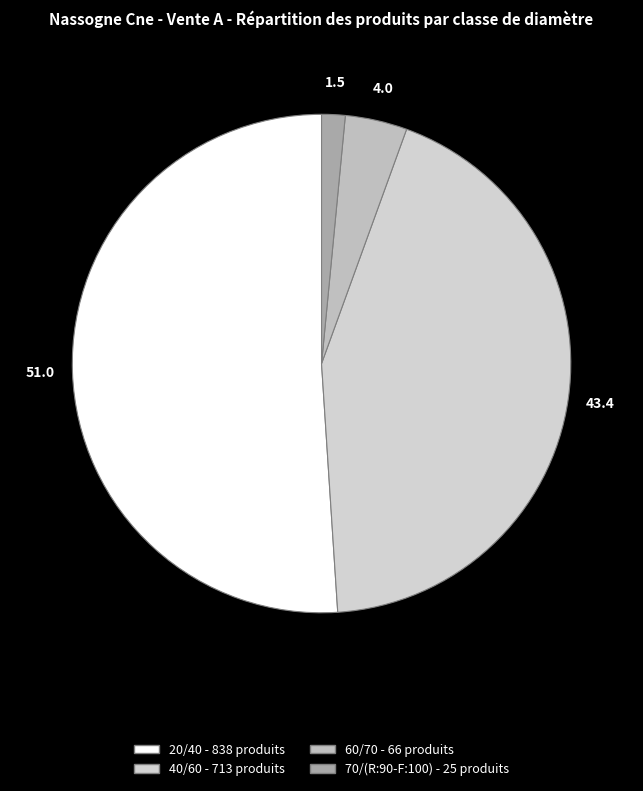

How many slices are in this pie chart?

4